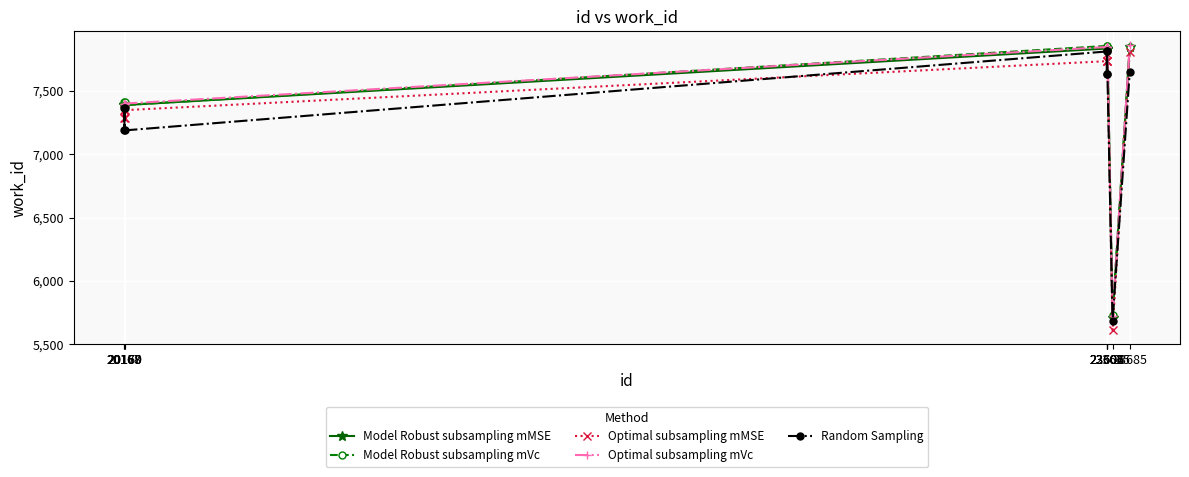

What is the sum of all Optimal subsampling mVc values?

74573.0